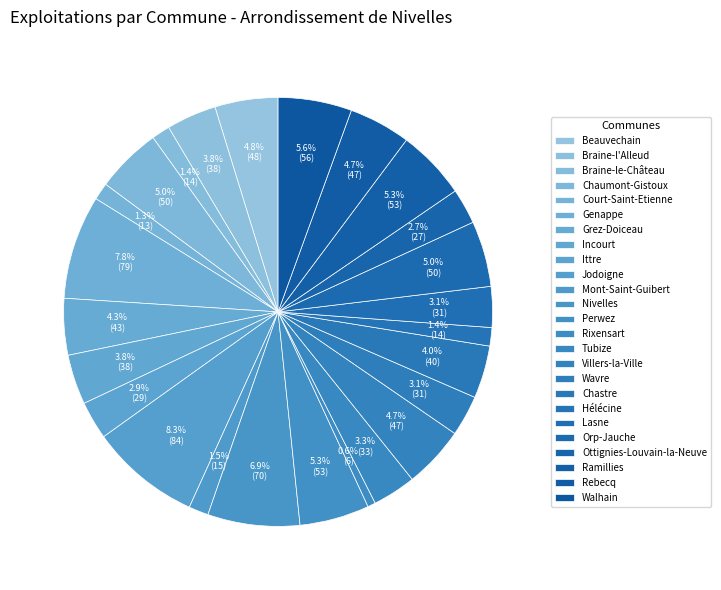

Which category has the biggest portion of the pie?

Jodoigne